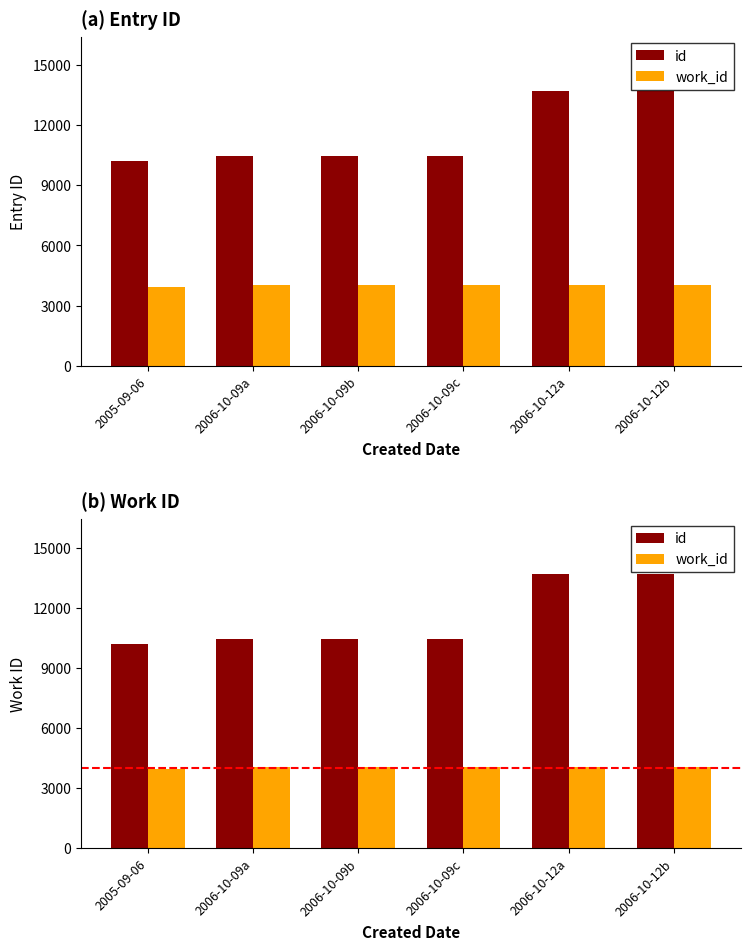

At which label is work_id closest to 3986?

2006-10-09a